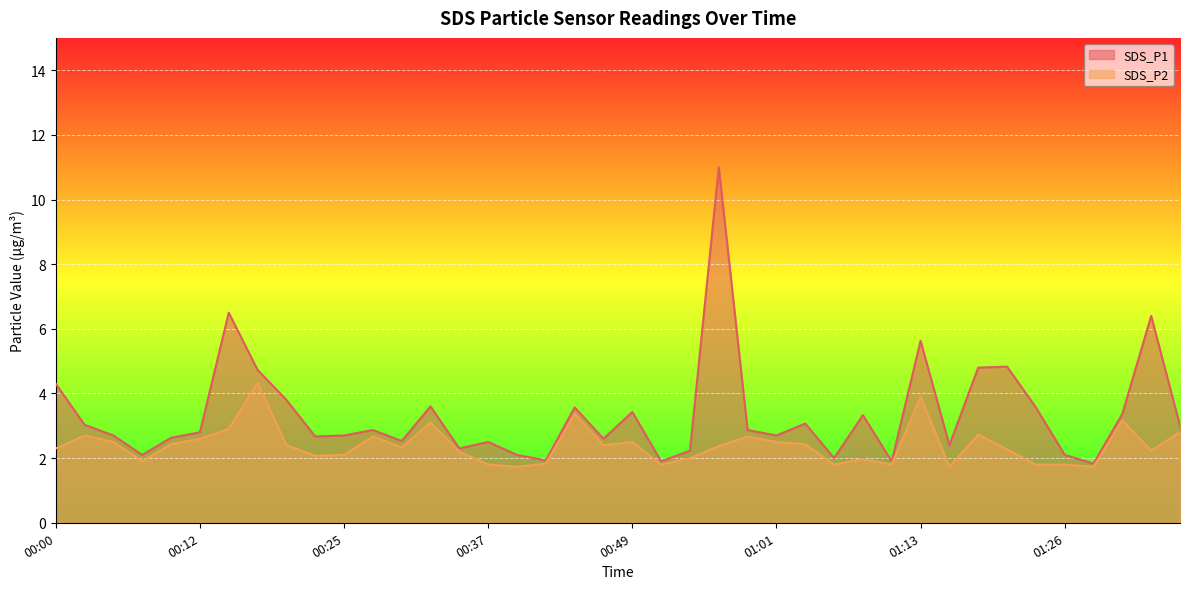

What is the label of the 12th point from the left?

00:27